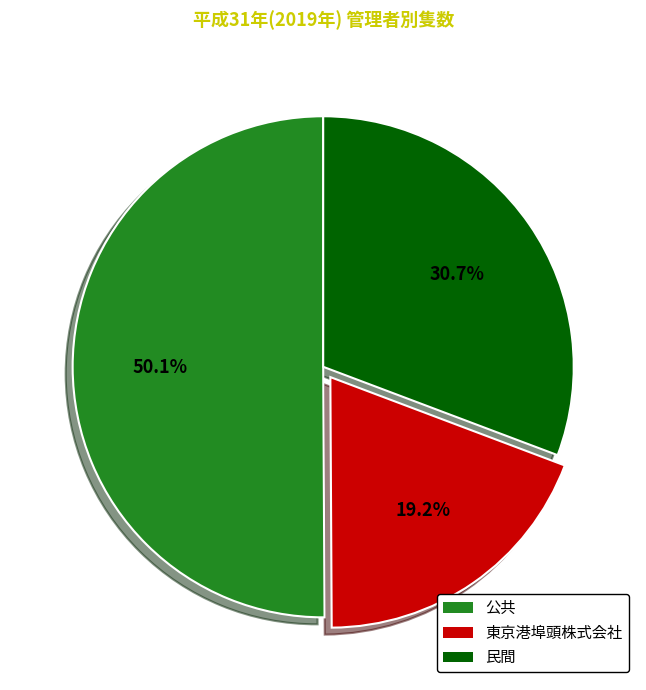

To the nearest percent, what portion does 公共 represent?

50%